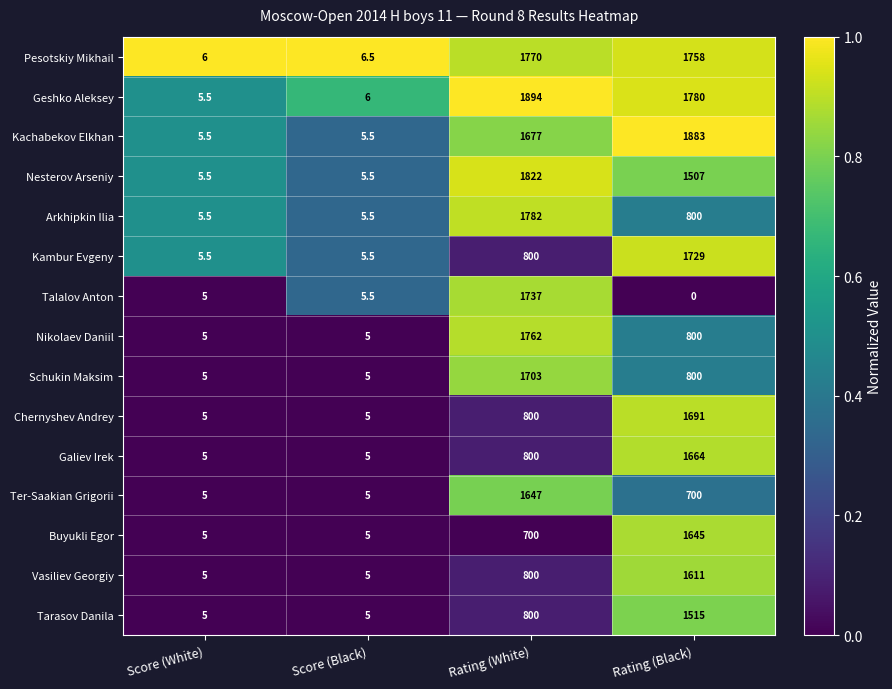

What is the average value of the Talalov Anton series?

436.9